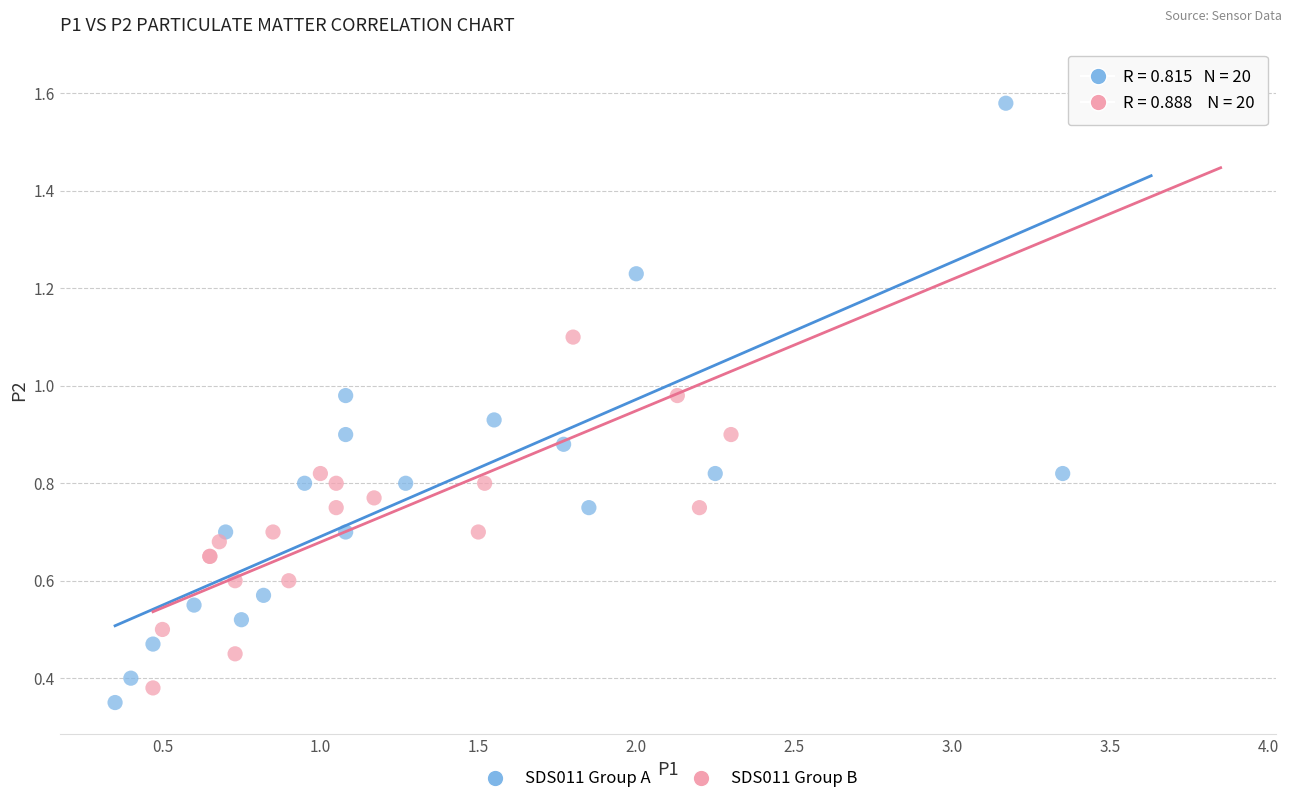

Which series has the widest spread of Y values?

SDS011 Group A